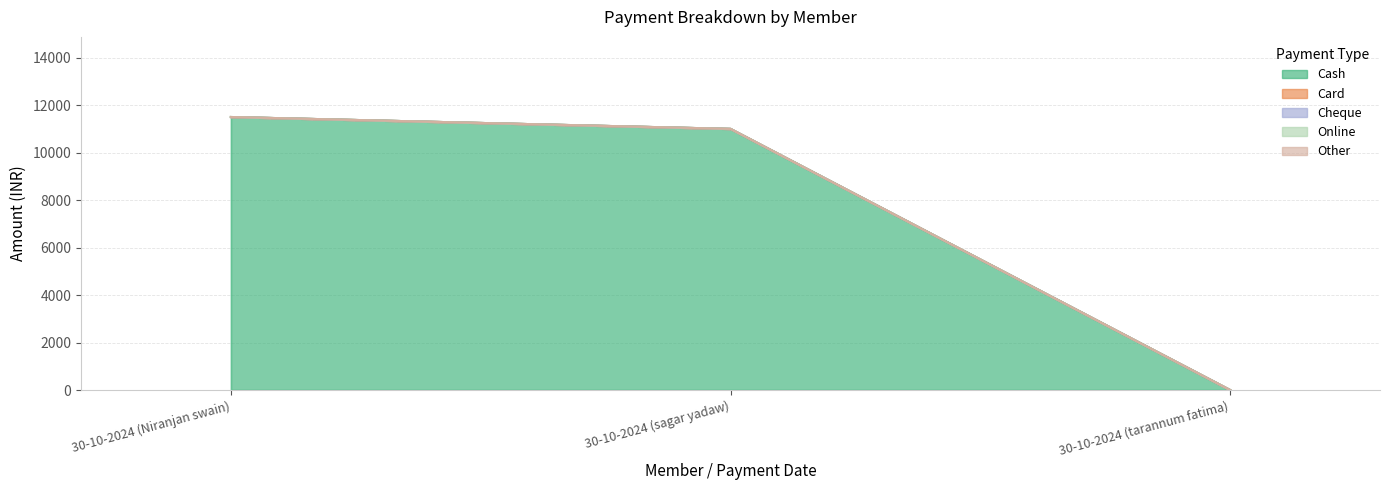

What position from the left is 30-10-2024 (sagar yadaw)?

2